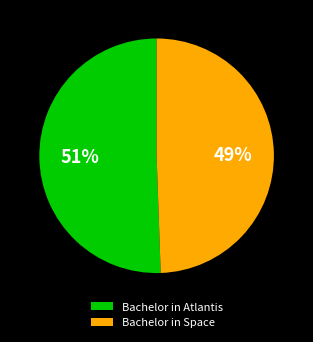

True or false: Bachelor in Space accounts for 37% of the total.

False